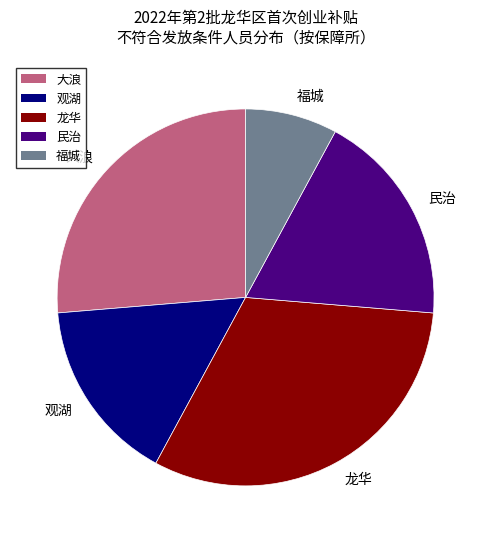

Which category has the smallest portion of the pie?

福城